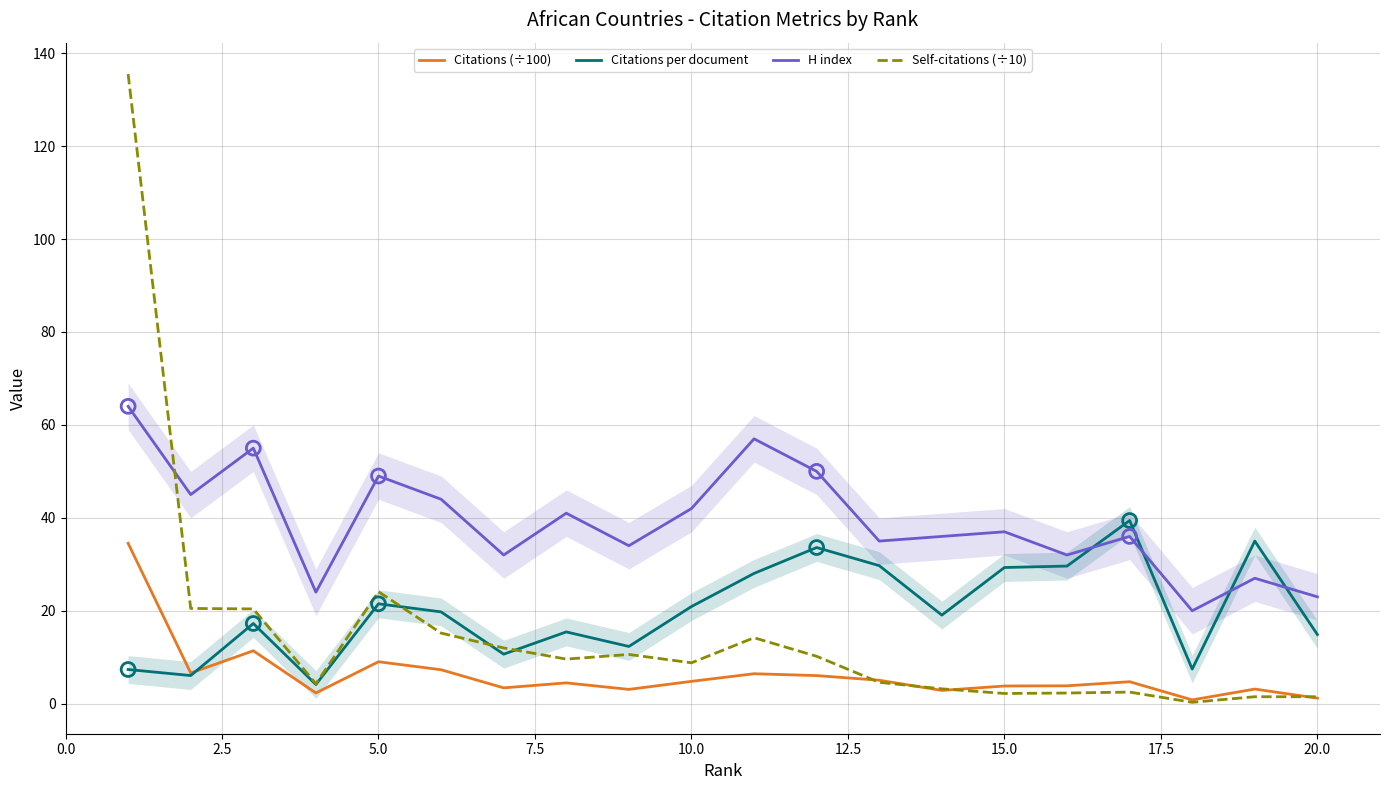

After their last crossing, which series has the higher values: Self-citations (÷10) or H index?

H index